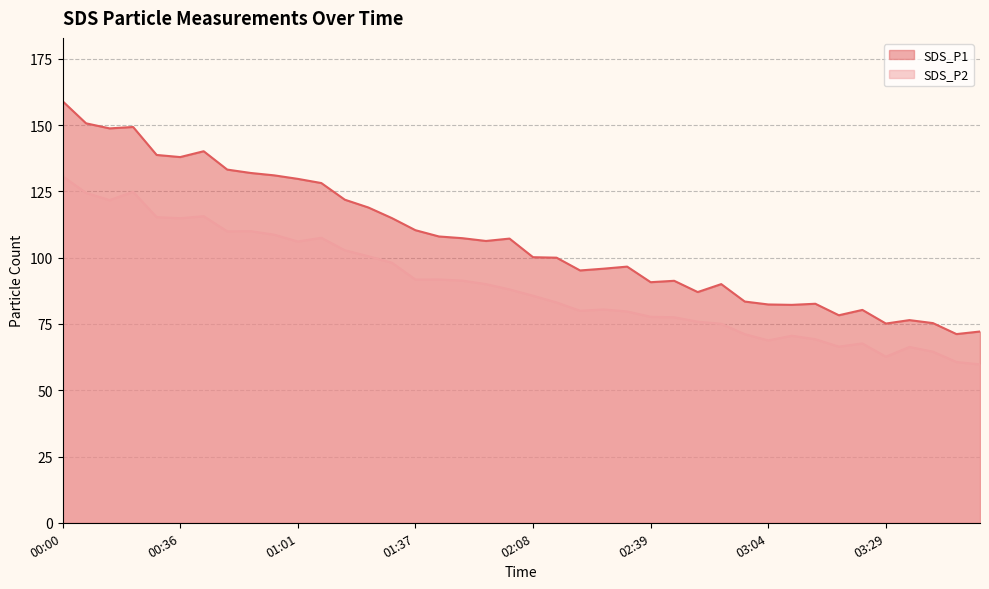

Where is the first local maximum for SDS_P1?

00:15